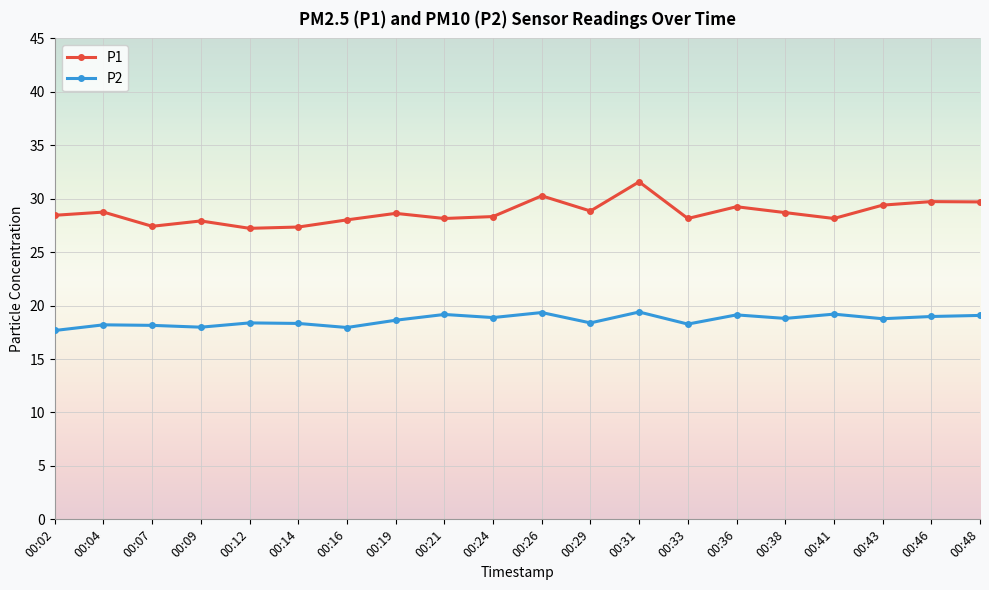

True or false: P1 and P2 cross at least once.

False